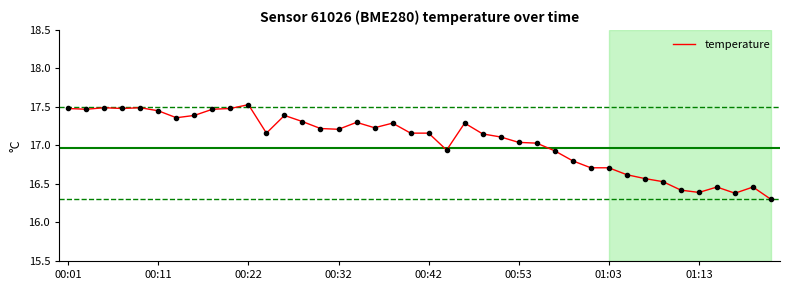

Count the number of data series in this chart.

1